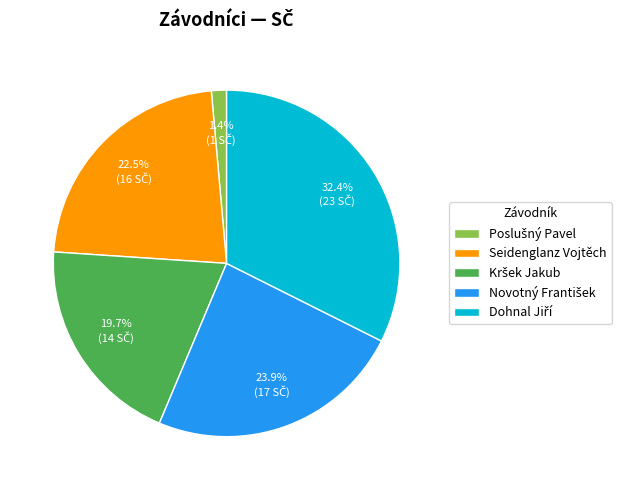

How much of the chart is everything except Seidenglanz Vojtěch?

77.5%